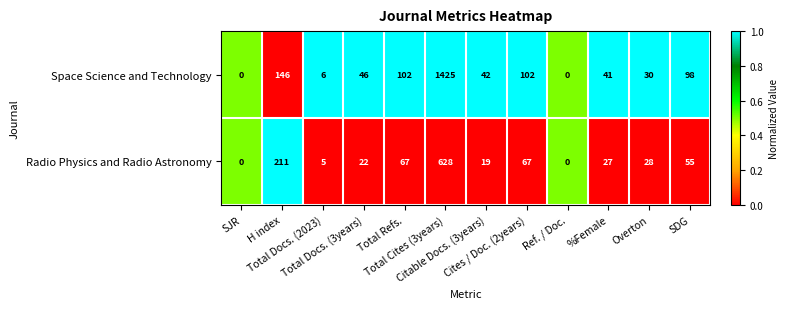

What is the maximum value shown in the chart?

1425